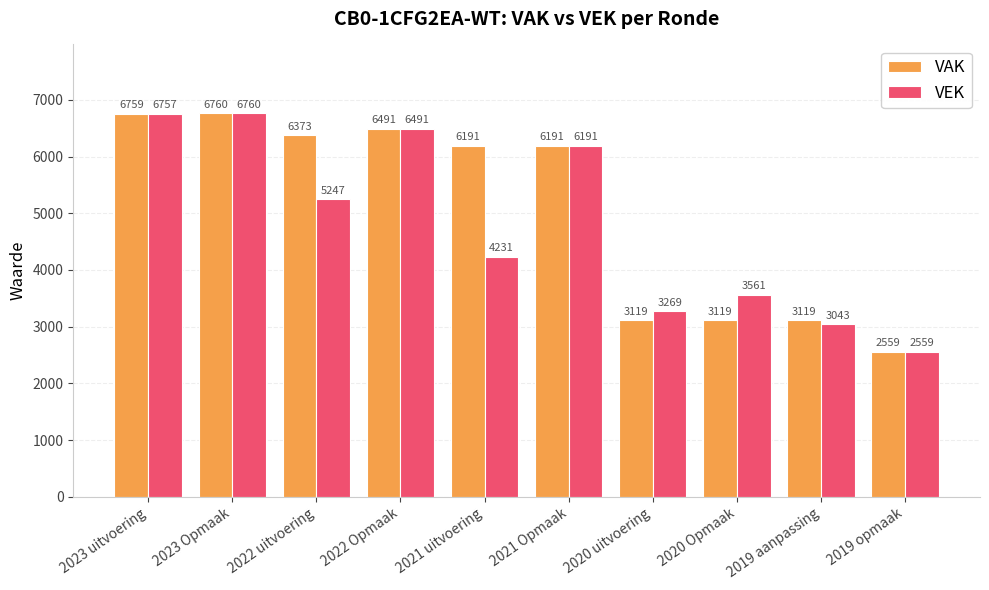

What is the value of the VEK bar at the 4th from the left?

6491